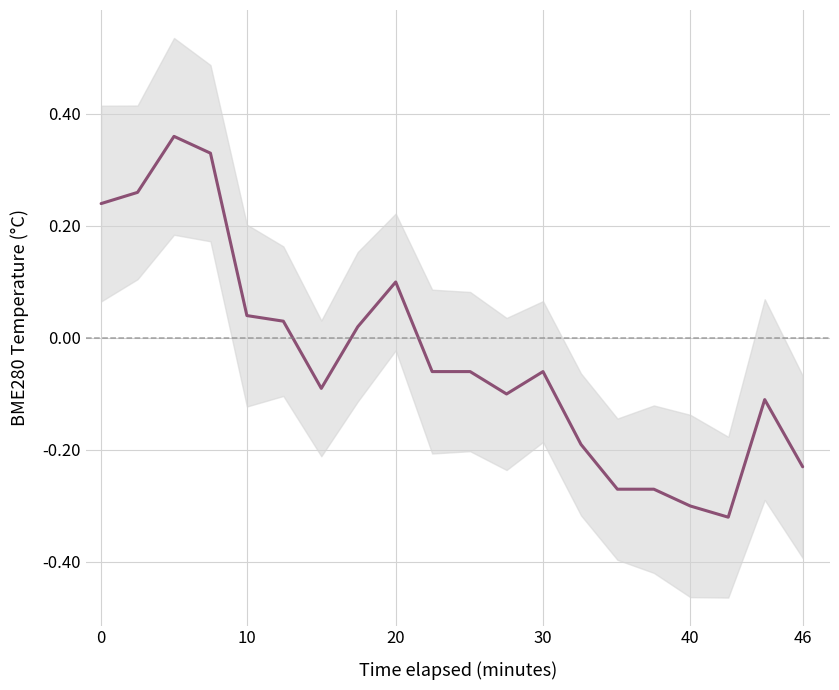

How many values exceed 0?

8